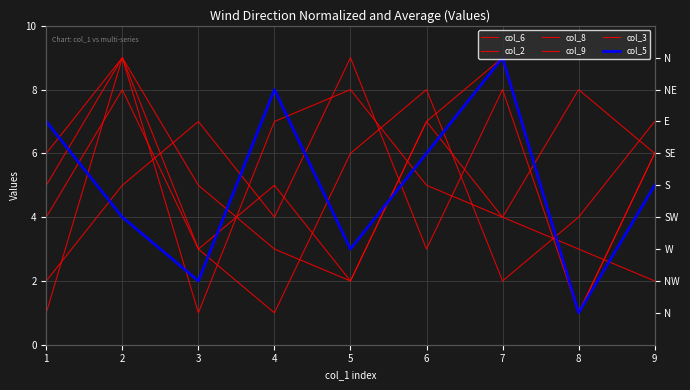

Reading left to right, list all the values displayed in this chart.

col_6: 1=1	2=9	3=5	4=3	5=2	6=7	7=4	8=8	9=6
col_2: 1=2	2=5	3=7	4=4	5=9	6=3	7=8	8=1	9=6
col_8: 1=6	2=9	3=1	4=7	5=8	6=5	7=4	8=3	9=2
col_9: 1=4	2=8	3=3	4=5	5=2	6=7	7=9	8=1	9=6
col_3: 1=5	2=9	3=3	4=1	5=6	6=8	7=2	8=4	9=7
col_5: 1=7	2=4	3=2	4=8	5=3	6=6	7=9	8=1	9=5